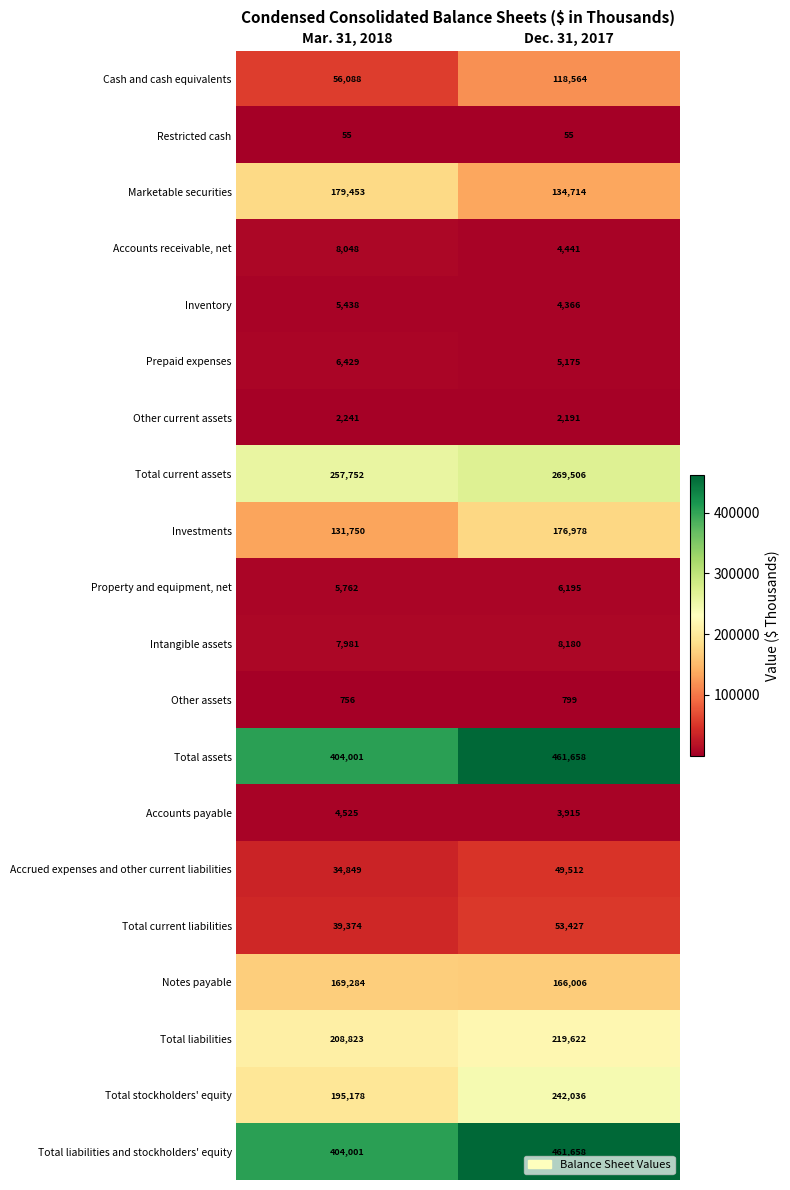

What is the lowest value of the Total stockholders' equity series?

195178